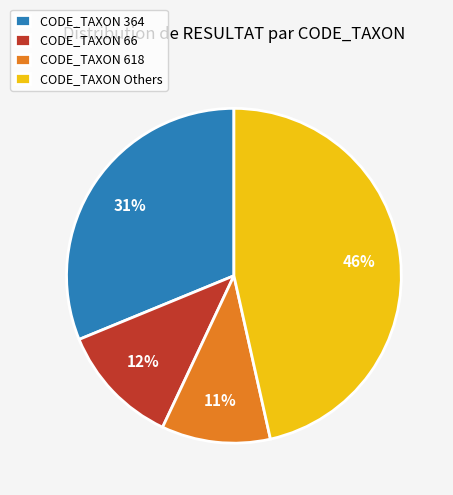

Is there any slice that represents more than half of the pie?

No